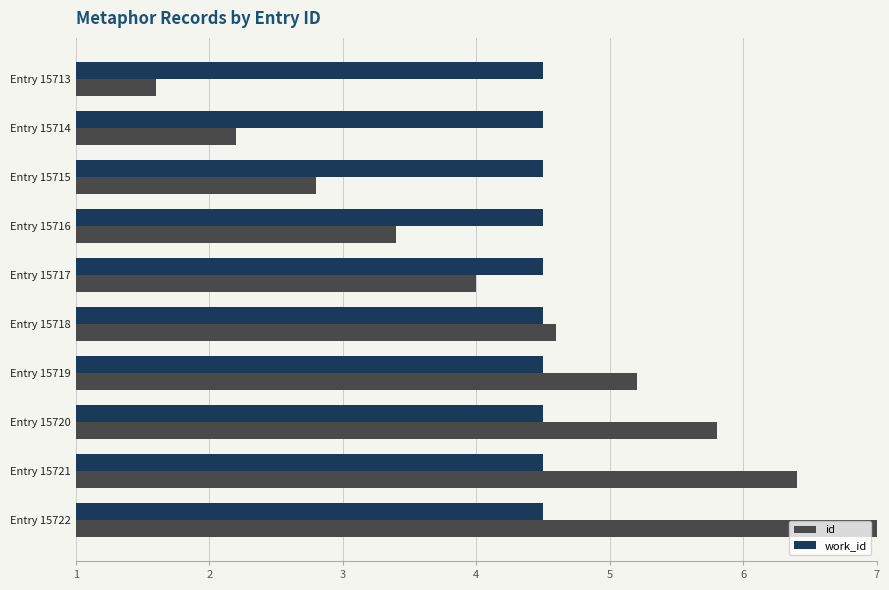

At which category is the sum across all series the highest?

Entry 15722